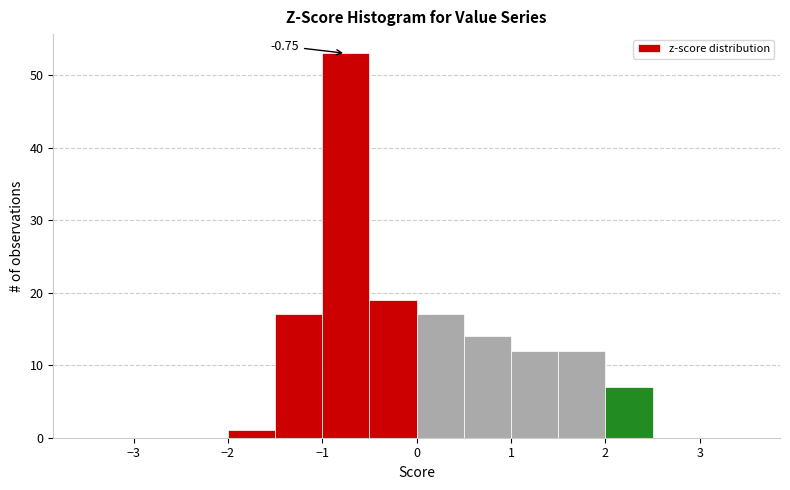

Which range on the x-axis has the tallest bar?

-1.0 to -0.5